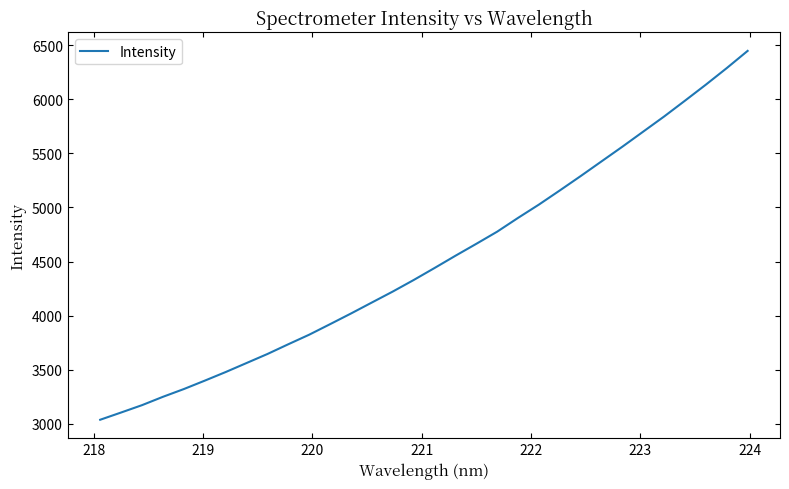

What is the difference between the maximum and minimum values?

3409.7